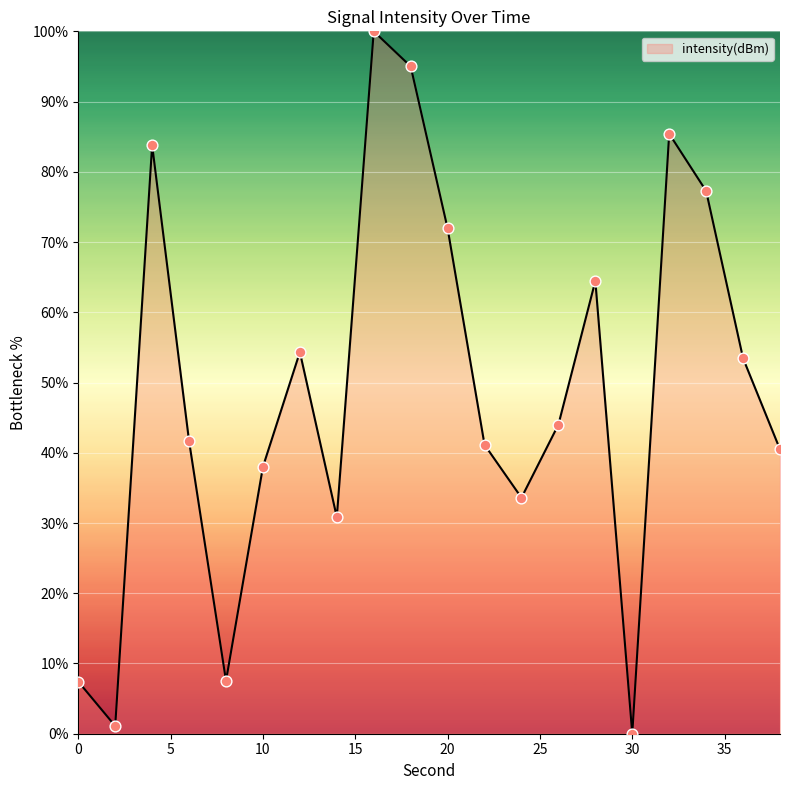

What is the difference between the maximum and minimum values?

100.0